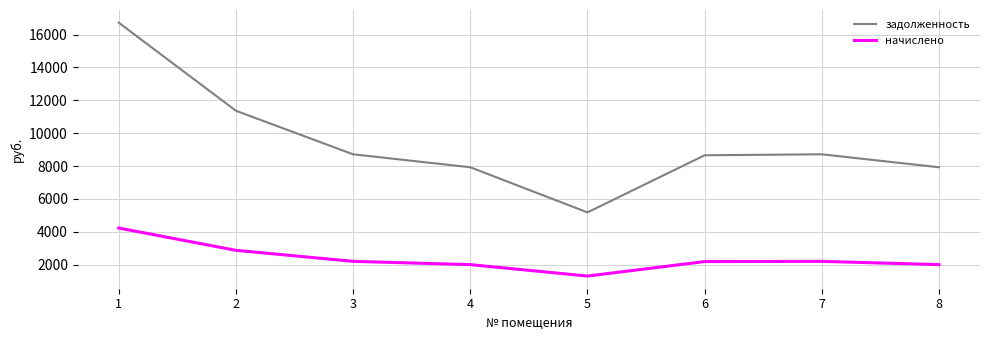

How many lines are shown in the chart?

2